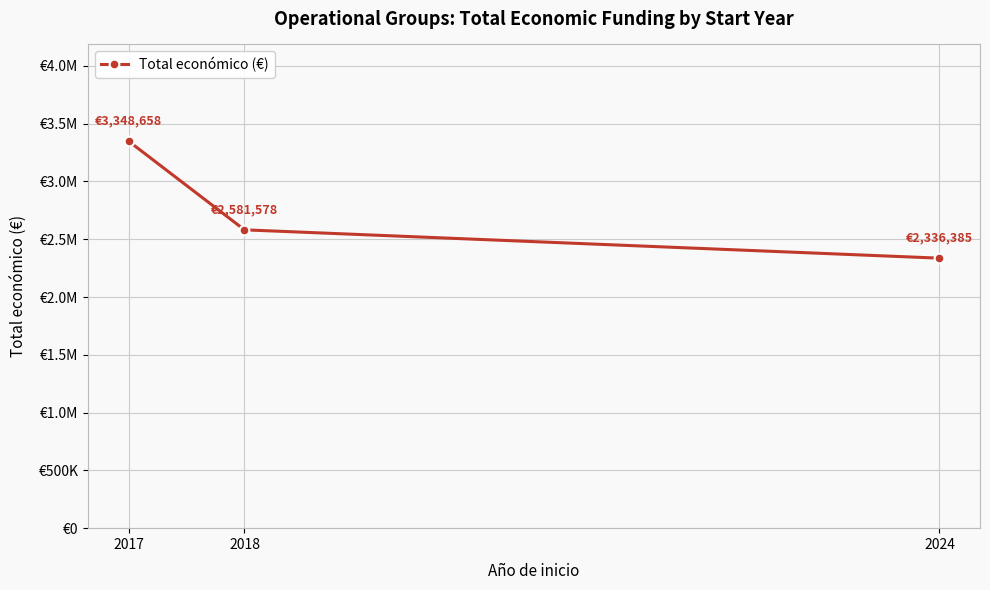

Which has a higher value, 2018 or 2024?

2018